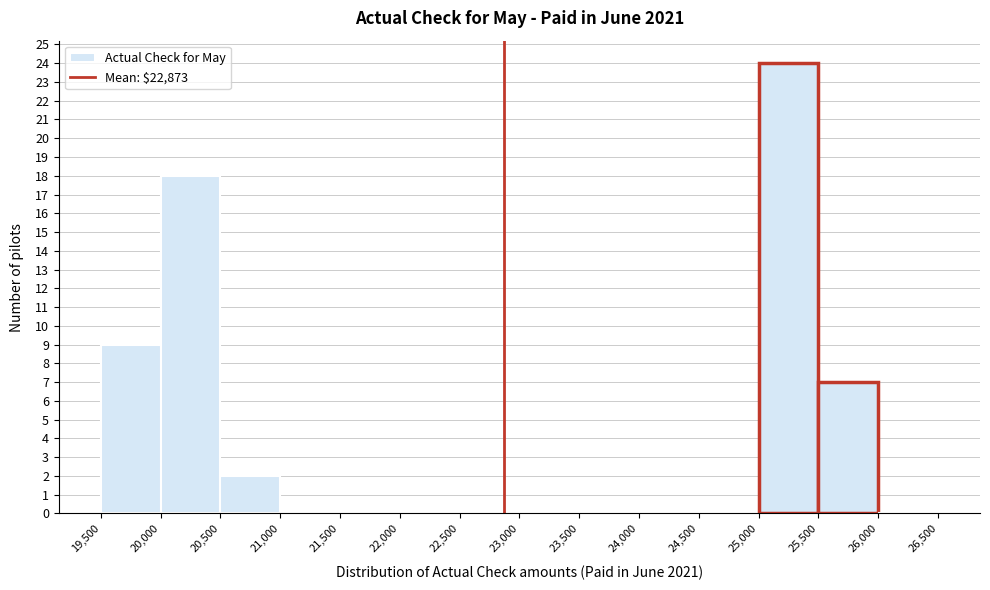

Which range on the x-axis has the tallest bar?

25,000 to 25,500